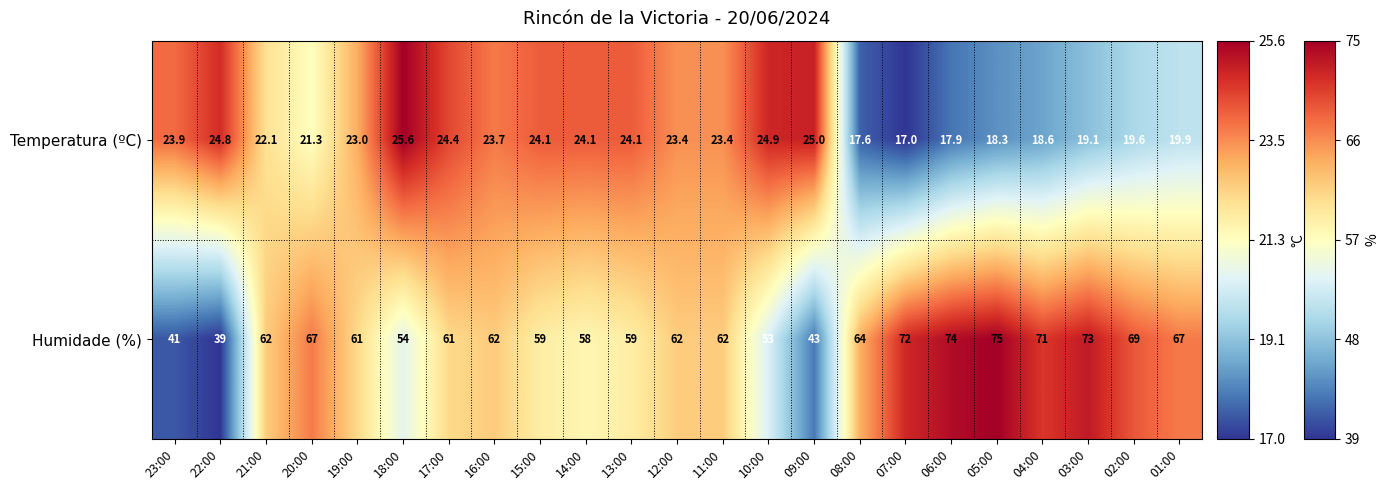

Is the value of Temperatura (ºC) at 01:00 greater than the value of Humidade (%) at 17:00?

No